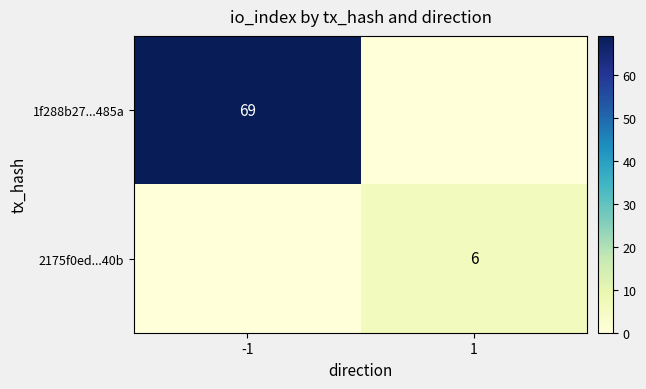

True or false: 2175f0ed...40b has a value of 6 at 1.

True